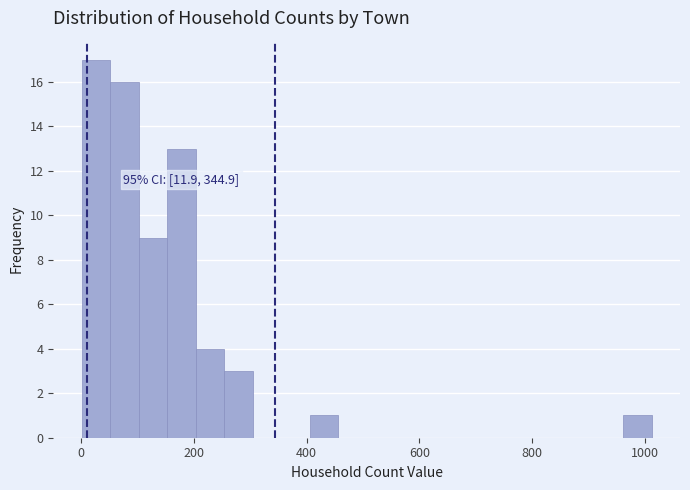

Around what value on the x-axis is the tallest bar? Give the approximate position of its centre, as read against the axis.

20